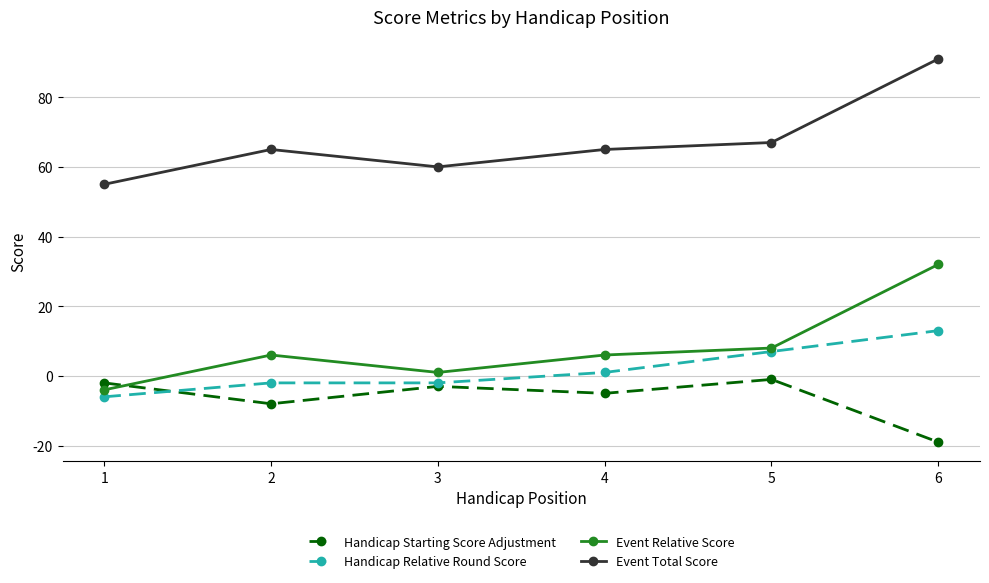

The value of Event Relative Score at 2 is 6. True or false?

True